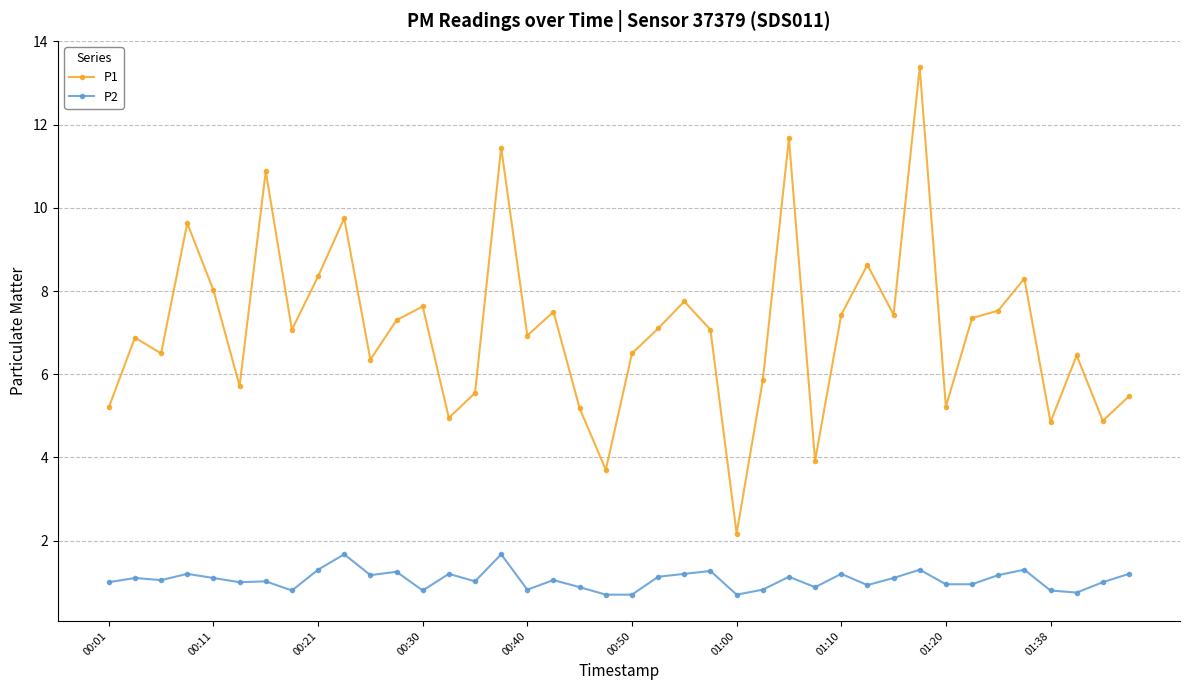

Which series has the largest total across all categories?

P1